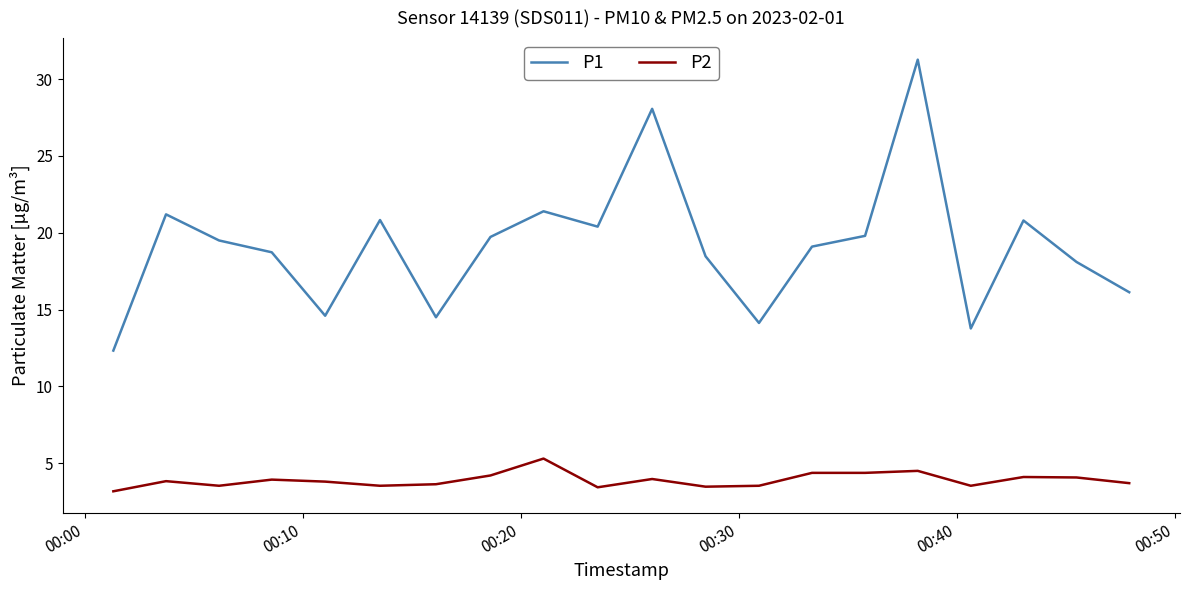

What is the lowest value of the P1 series?

12.3